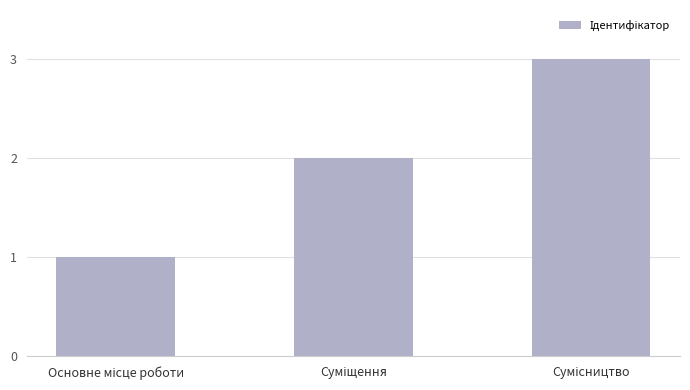

Reading left to right, list all the values displayed in this chart.

1	2	3